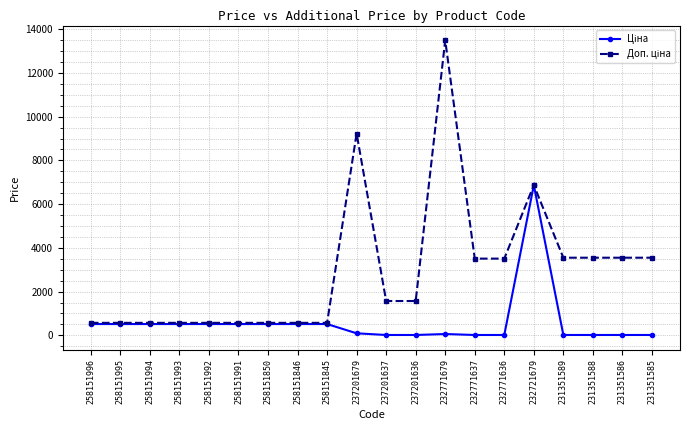

At which category does the chart reach its peak across all series?

232771679